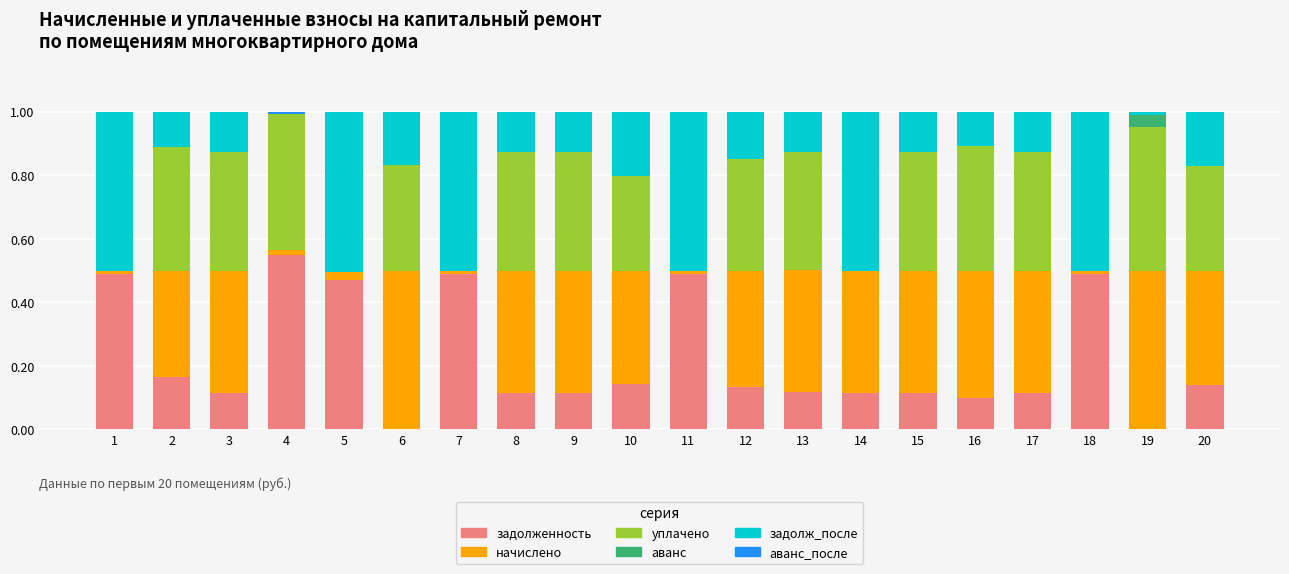

Which category has the highest value in the задолженность series?

4